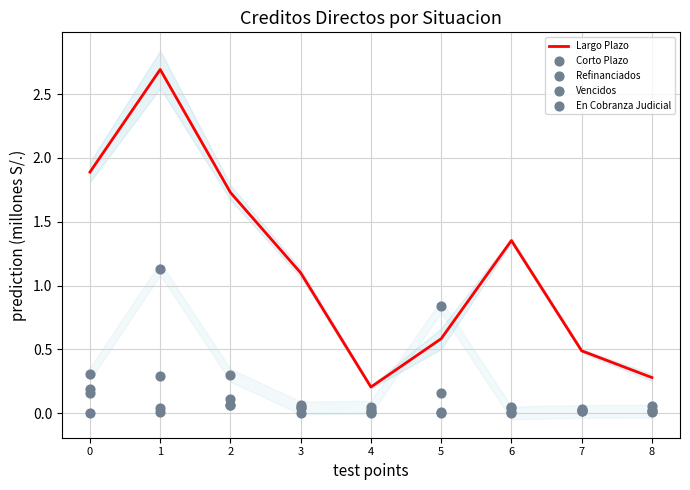

Which series has the largest Y range (max minus min)?

Largo Plazo